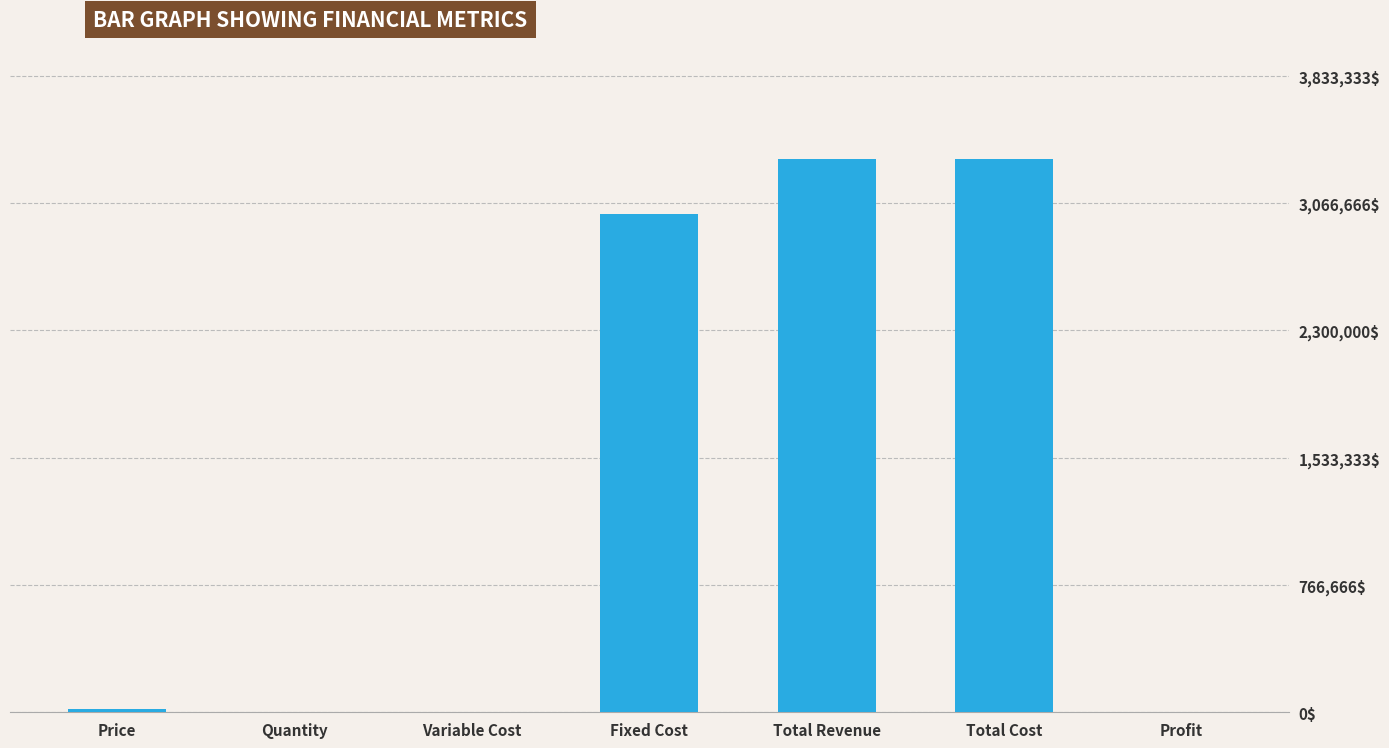

What is the change in value from Total Revenue to Profit?

-3333333.3